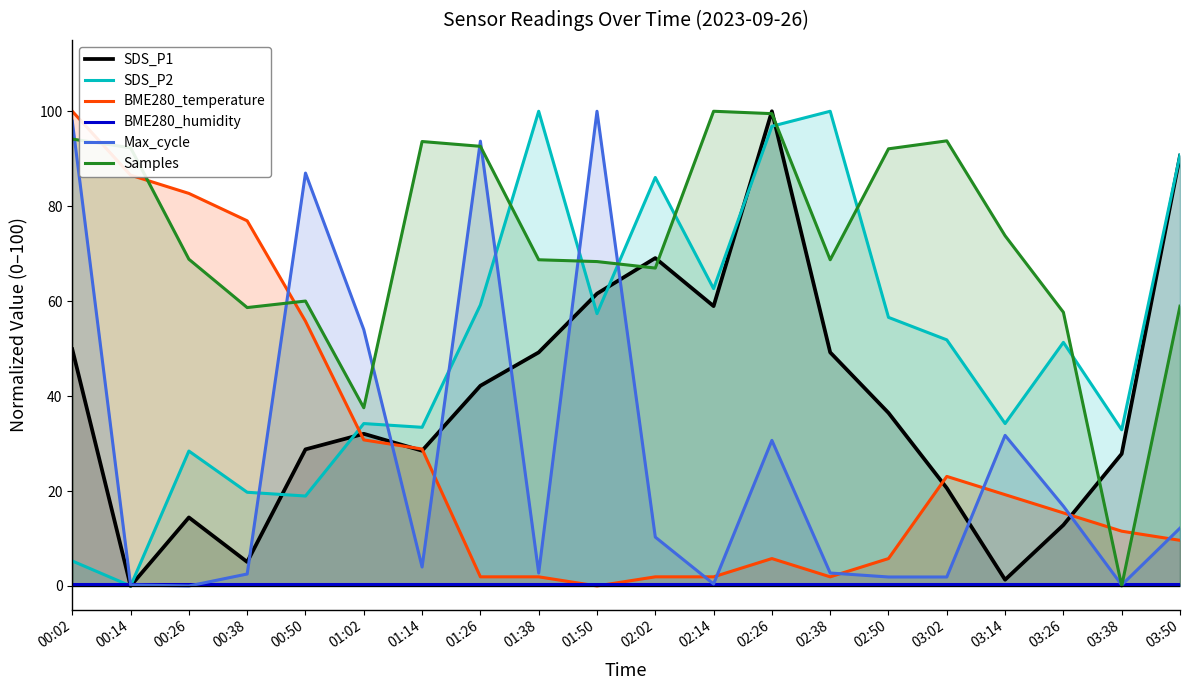

At how many categories does at least one series exceed 56?

18